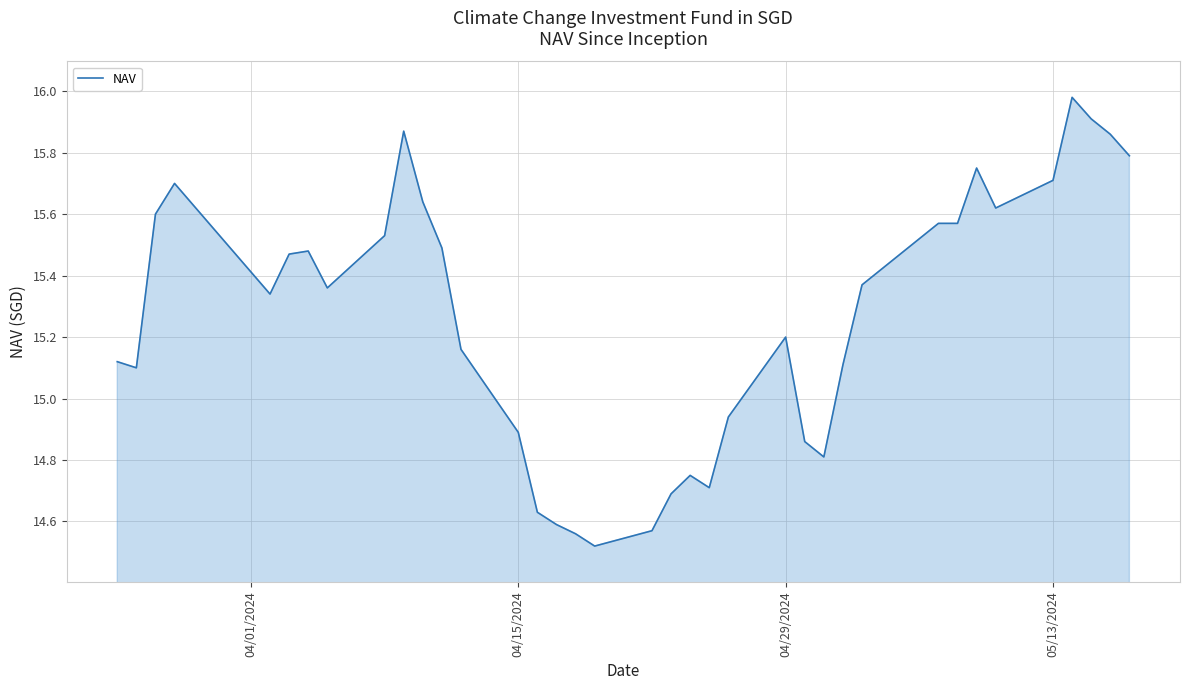

How many lines are shown in the chart?

1